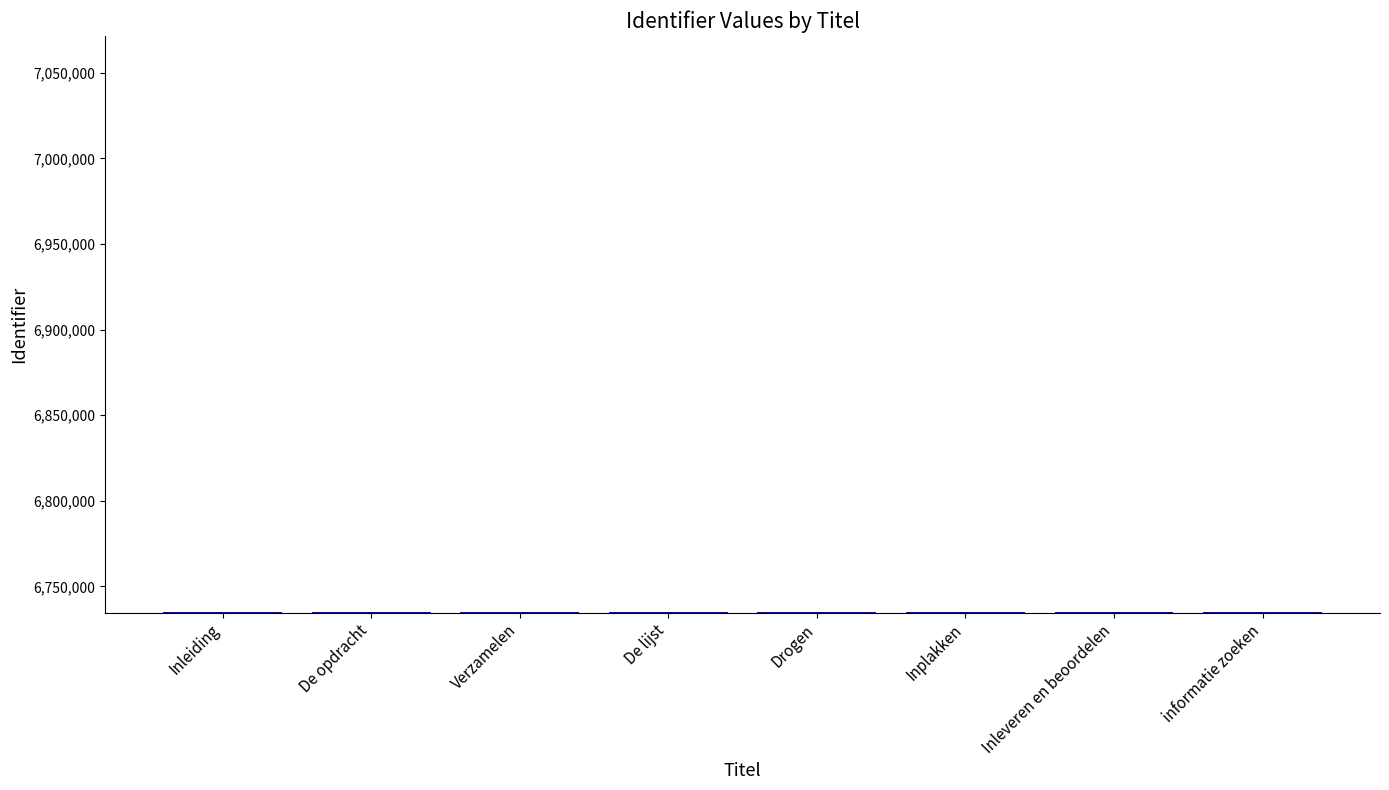

What is the maximum value shown in the chart?

6734794